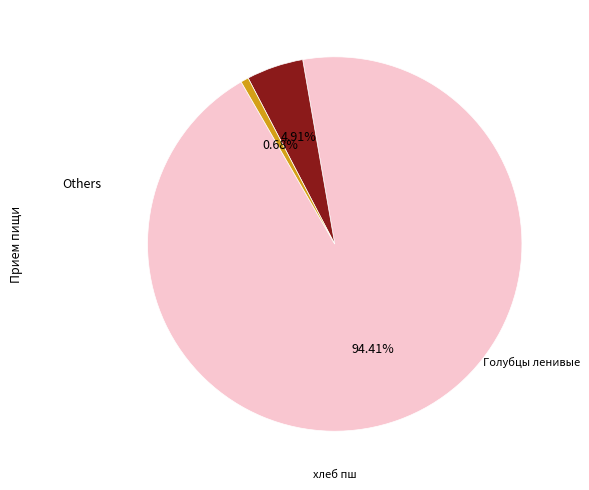

To the nearest percent, what is the average slice percentage?

33%